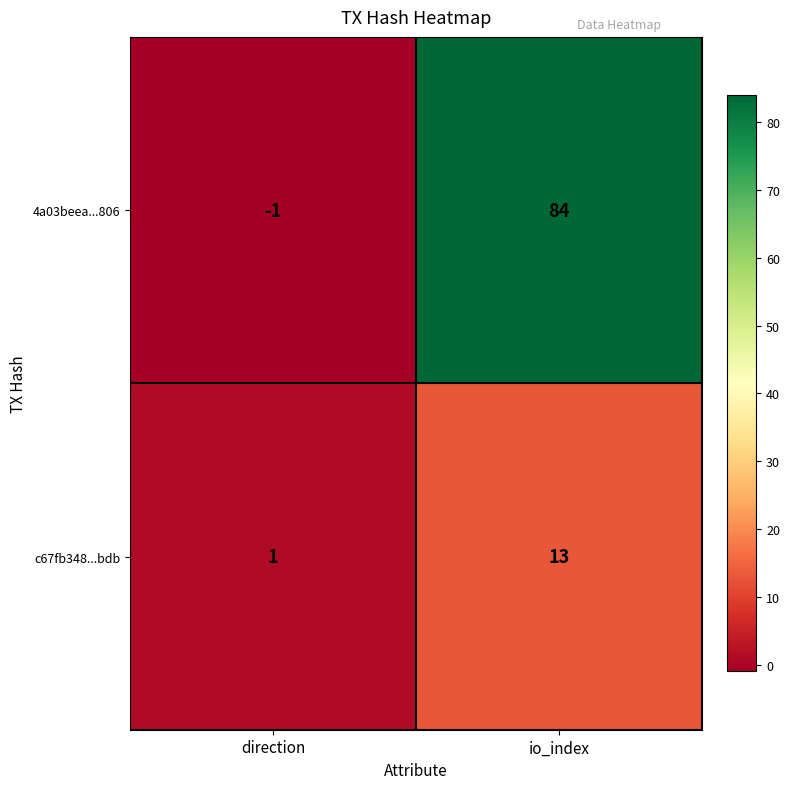

What is the sum of all 4a03beea...806 values?

83